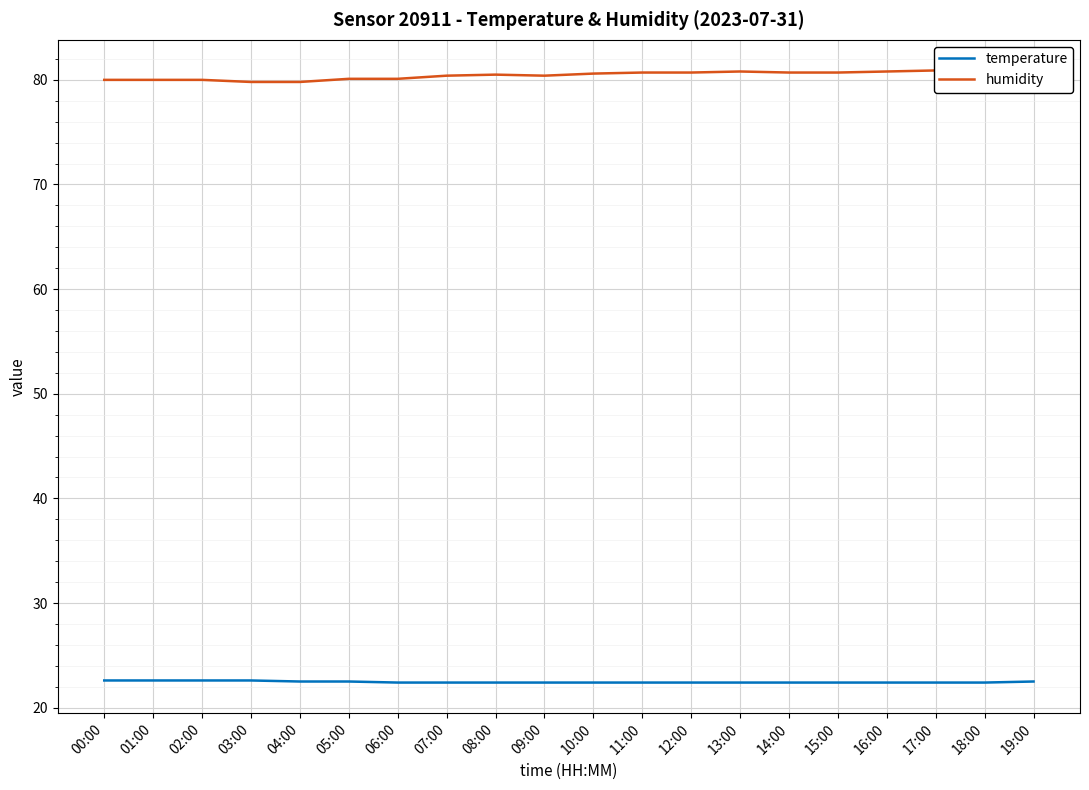

The temperature series shows 33.8 at 01:00. True or false?

False